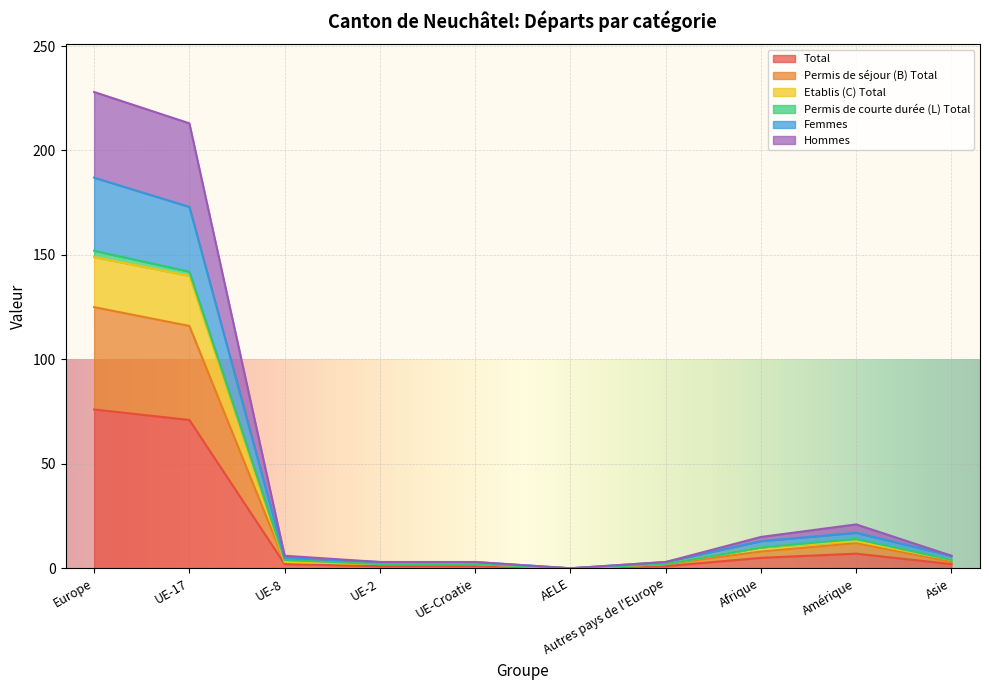

The value of Hommes at Autres pays de l'Europe is 2. True or false?

False